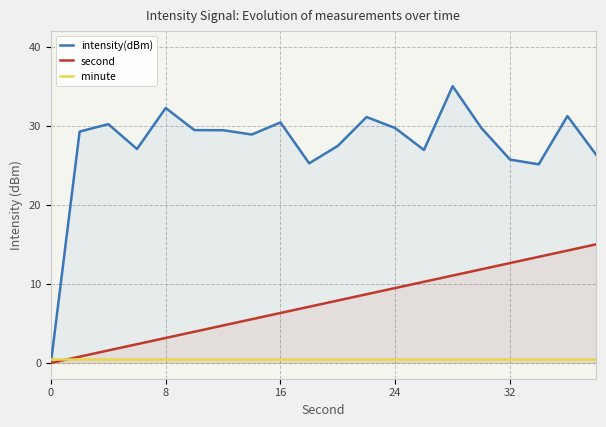

At how many categories does at least one series exceed 27?

14